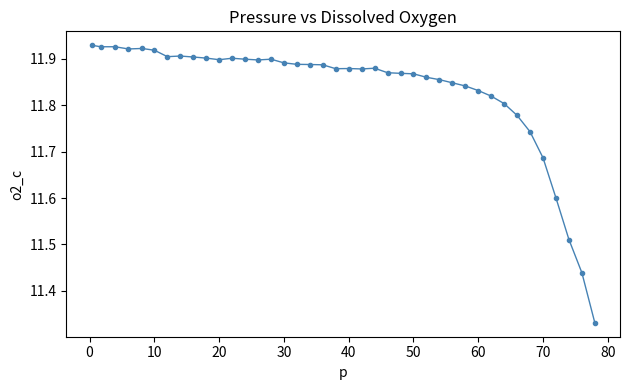

What is the difference between the second highest and second lowest values?

0.5